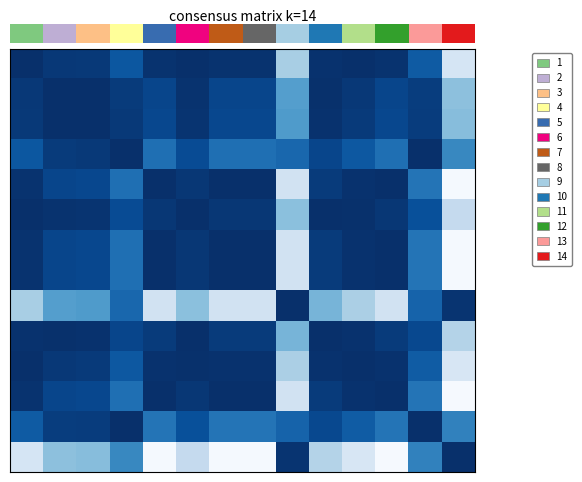

At how many categories does at least one series exceed 0?

14